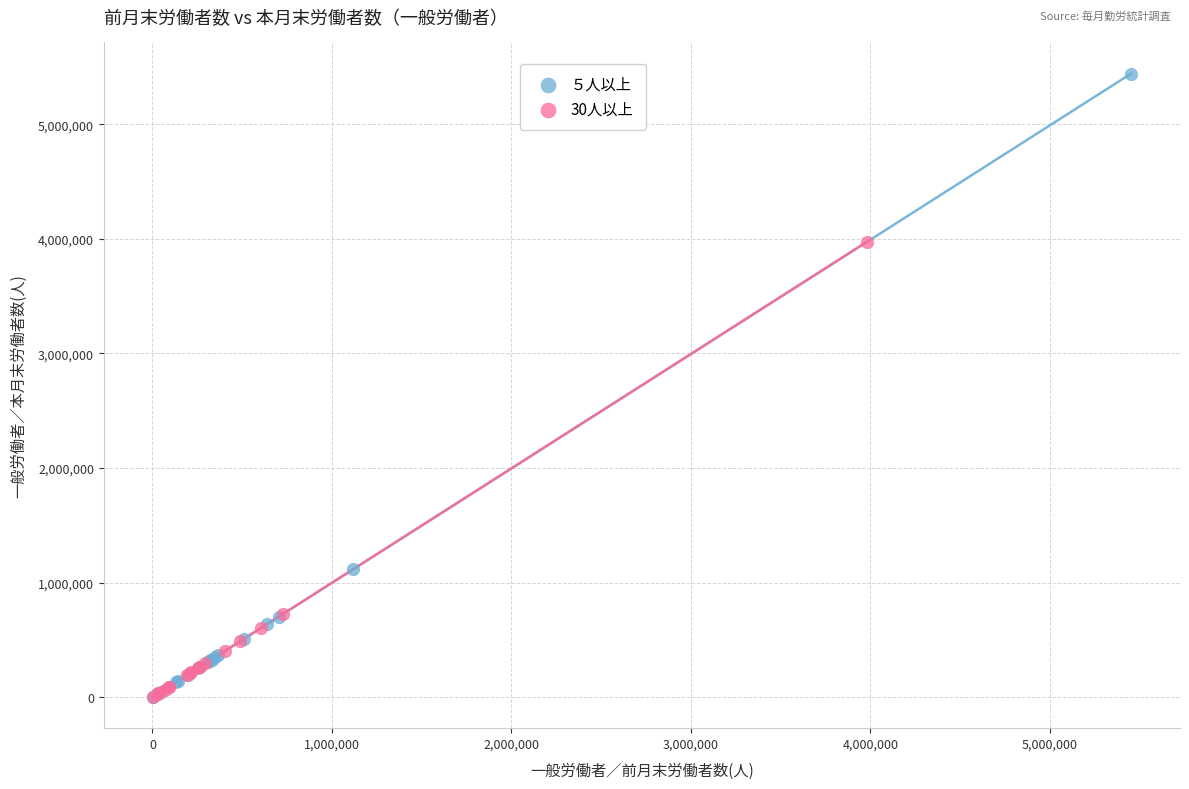

Which series has the largest Y range (max minus min)?

５人以上